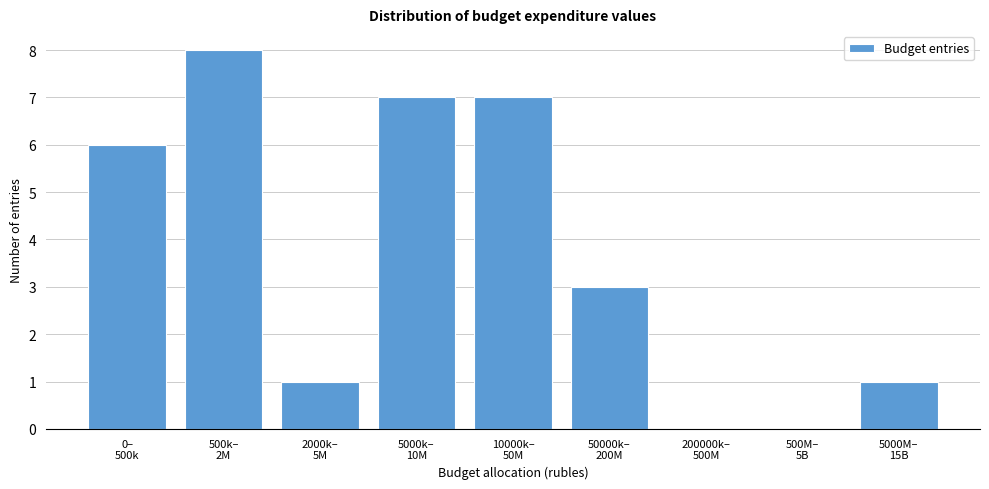

What is the maximum value shown in the chart?

8